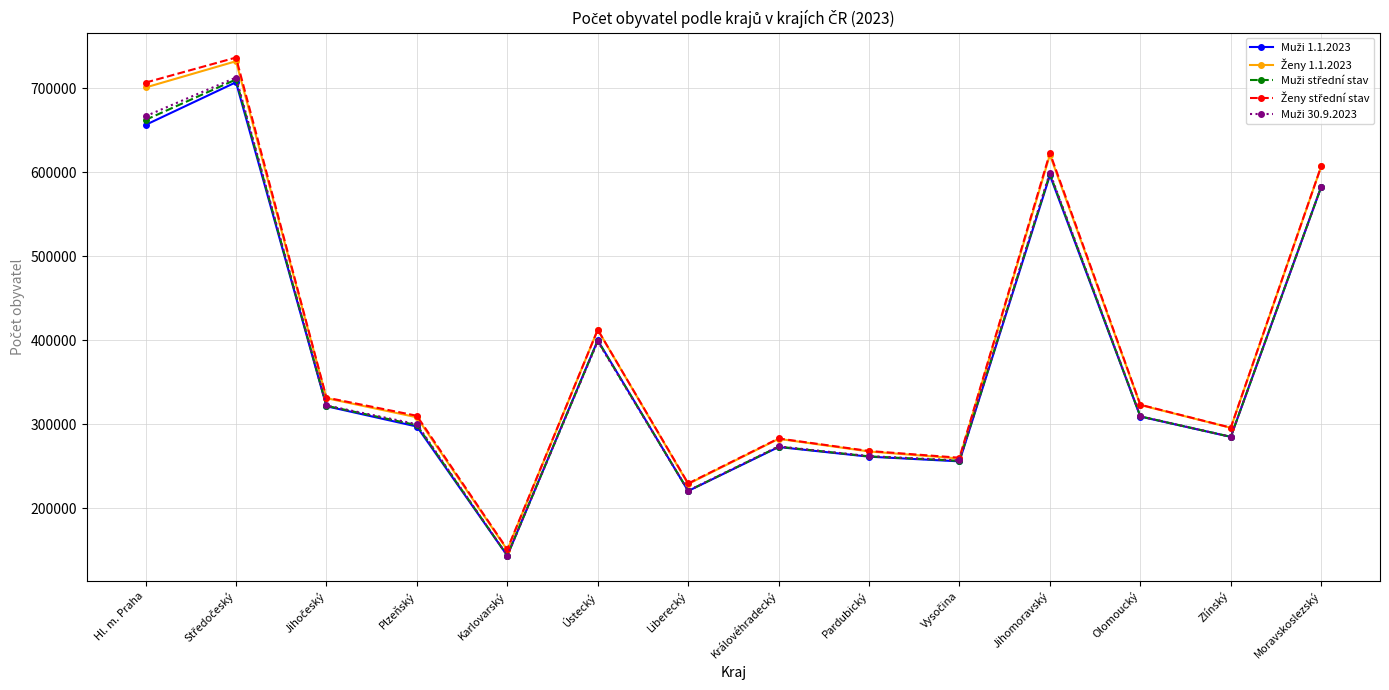

What is the spread (max minus min) of values at Plzeňský?

12808